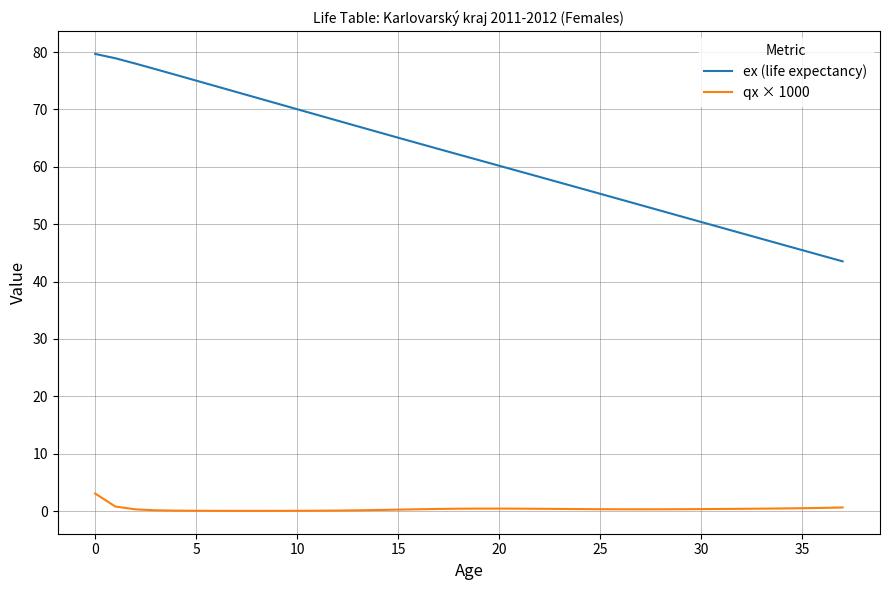

What is the maximum value shown in the chart?

79.7